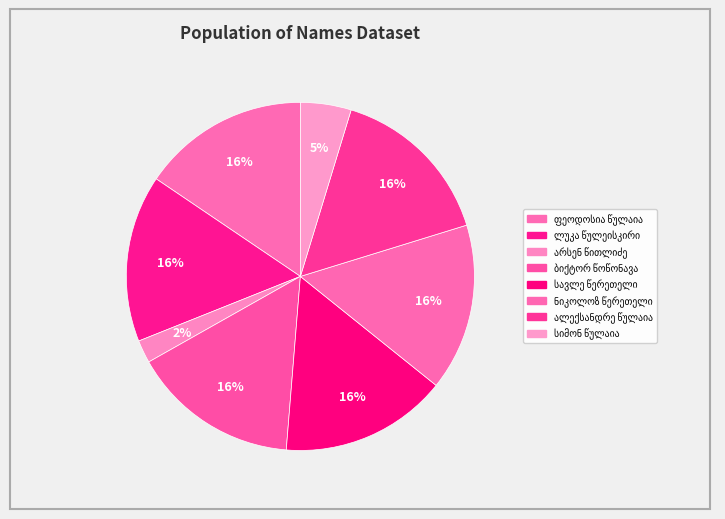

Rank the categories by value from lowest to highest.

არსენ წითლიძე, სიმონ წულაია, ლუკა წულეისკირი, ნიკოლოზ წერეთელი, სავლე წერეთელი, ალექსანდრე წულაია, ბიქტორ წოწონავა, ფეოდოსია წულაია